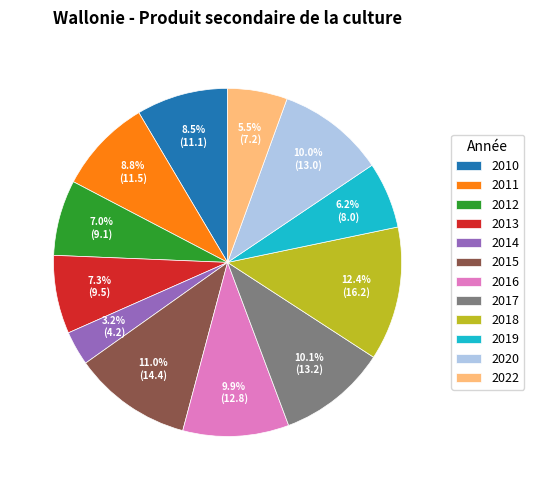

Combined, do 2022 and 2014 account for over 50%?

No